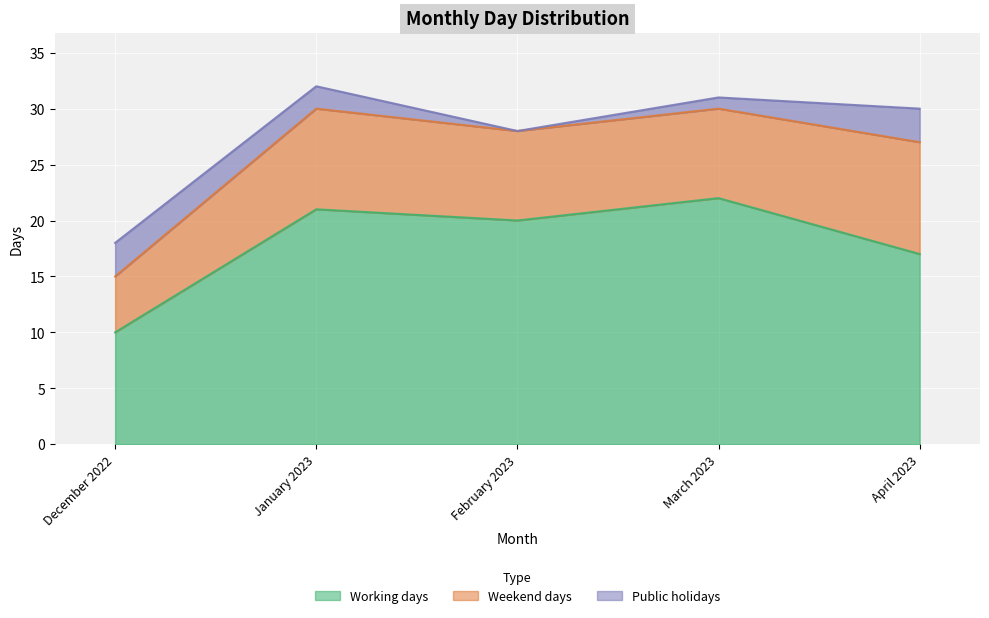

What is the difference between the second highest and minimum values in the Weekend days series?

4